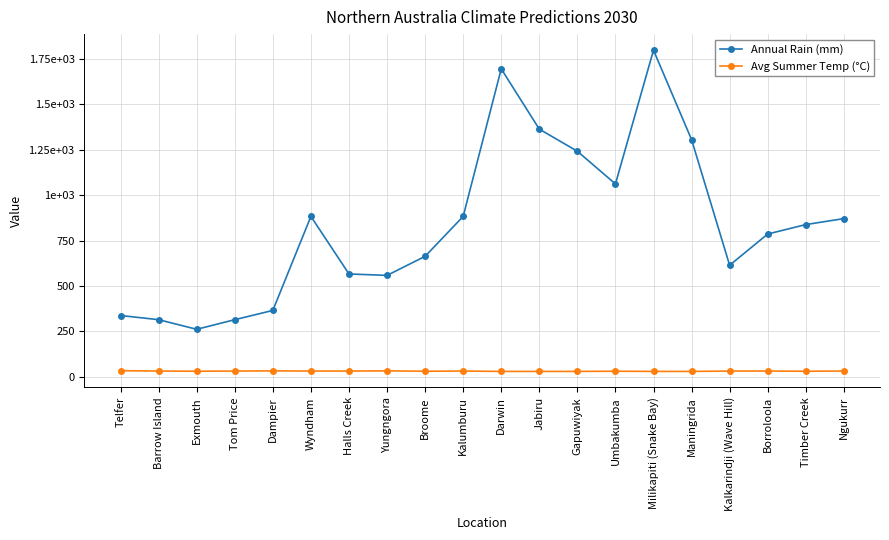

What are all the series names shown in the legend?

Annual Rain (mm), Avg Summer Temp (°C)